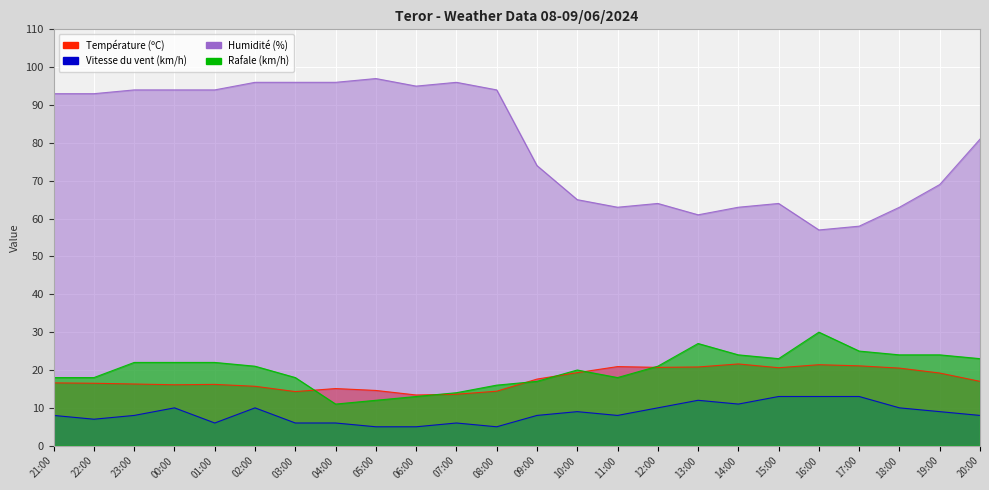

What is the label of the 14th point from the left?

10:00